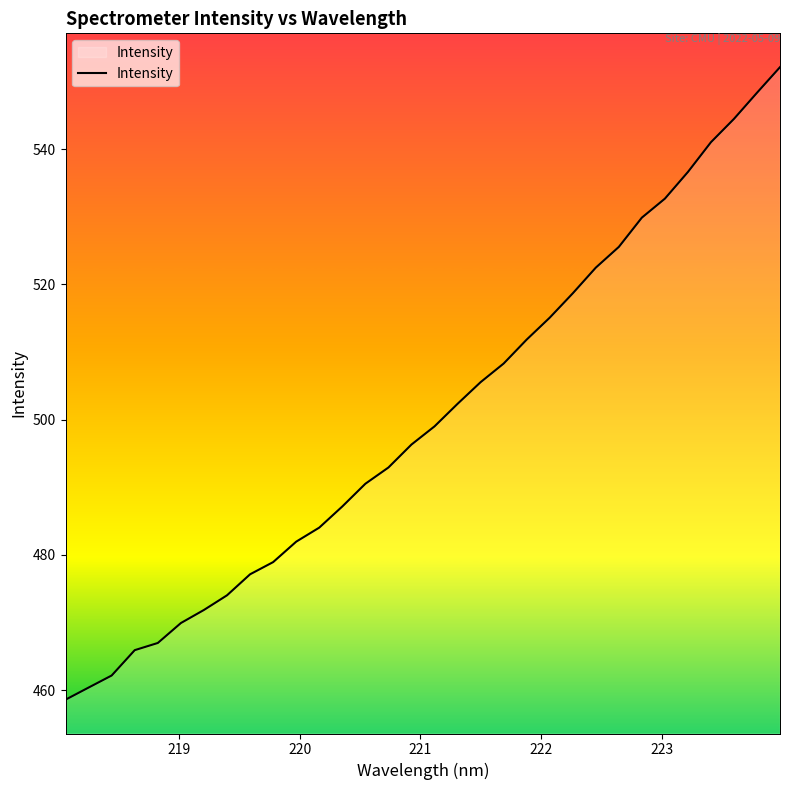

What is the maximum value shown in the chart?

552.1